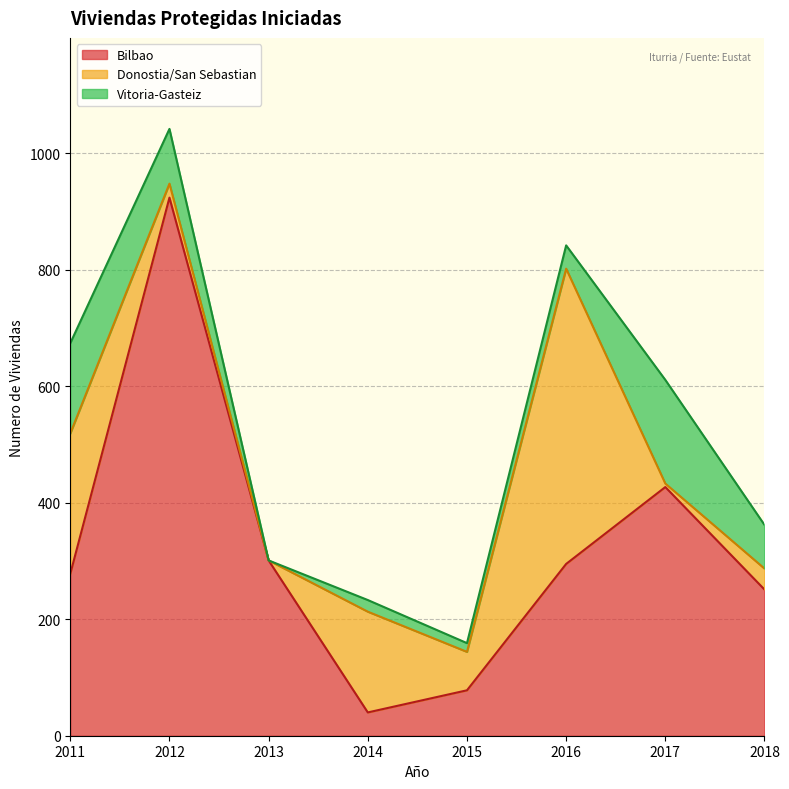

What is the value of the Vitoria-Gasteiz point at the 6th from the left?

40